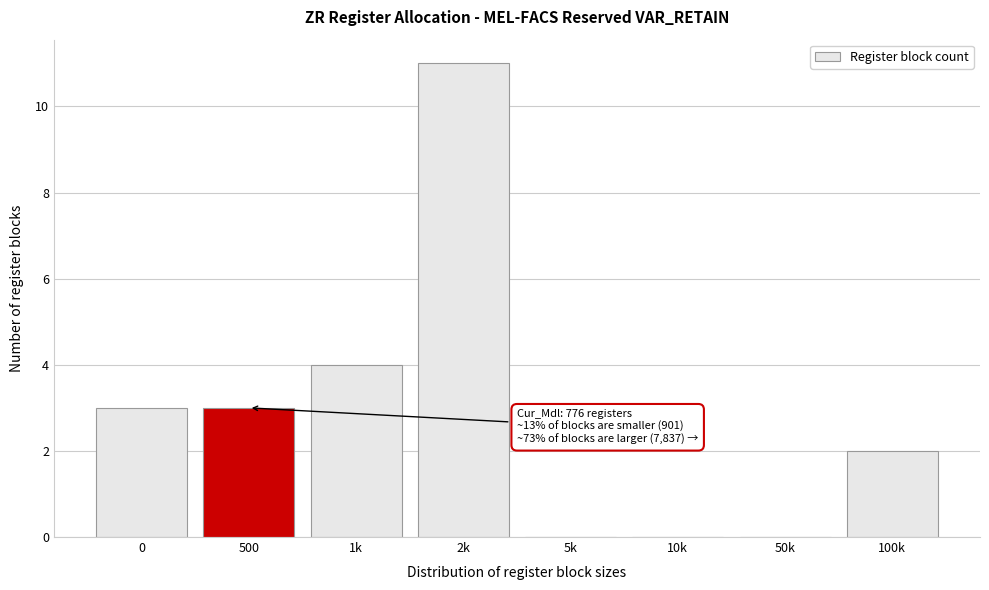

Reading left to right, list all the values displayed in this chart.

0=3	500=3	1k=4	2k=11	5k=0	10k=0	50k=0	100k=2